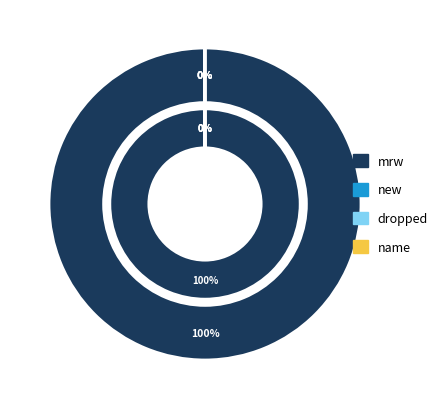

Is 65+ the majority of the pie?

No